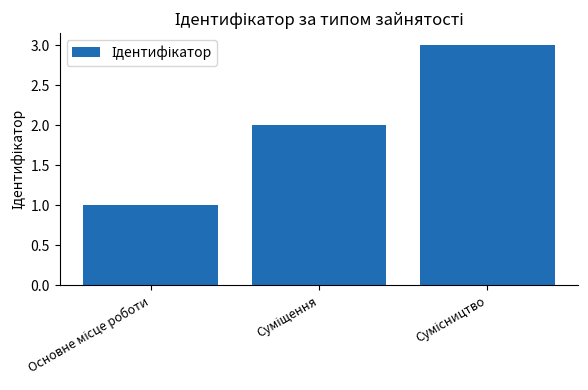

What is the maximum value shown in the chart?

3